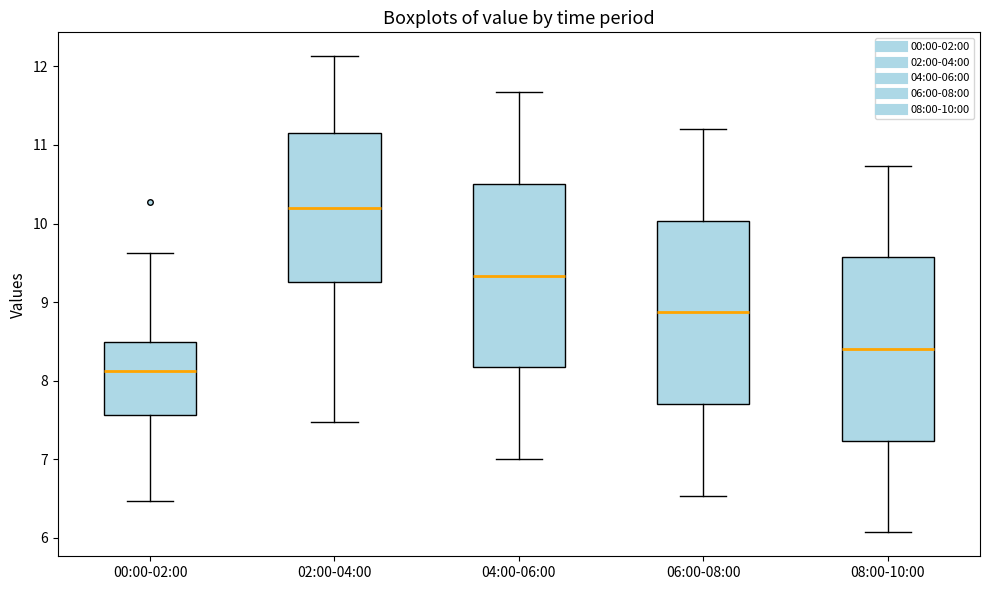

Reading left to right, read every box against the y-axis: the position of its median line, the range the box covers, and the ends of its whiskers. The values are not printed on the chart, so give them approximately, as read against the axis.

00:00-02:00: median 8.1, box 7.6 to 8.5, whiskers 6.5 to 9.6
02:00-04:00: median 10.2, box 9.3 to 11.1, whiskers 7.5 to 12.1
04:00-06:00: median 9.3, box 8.2 to 10.5, whiskers 7.0 to 11.7
06:00-08:00: median 8.9, box 7.7 to 10.0, whiskers 6.5 to 11.2
08:00-10:00: median 8.4, box 7.2 to 9.6, whiskers 6.1 to 10.7